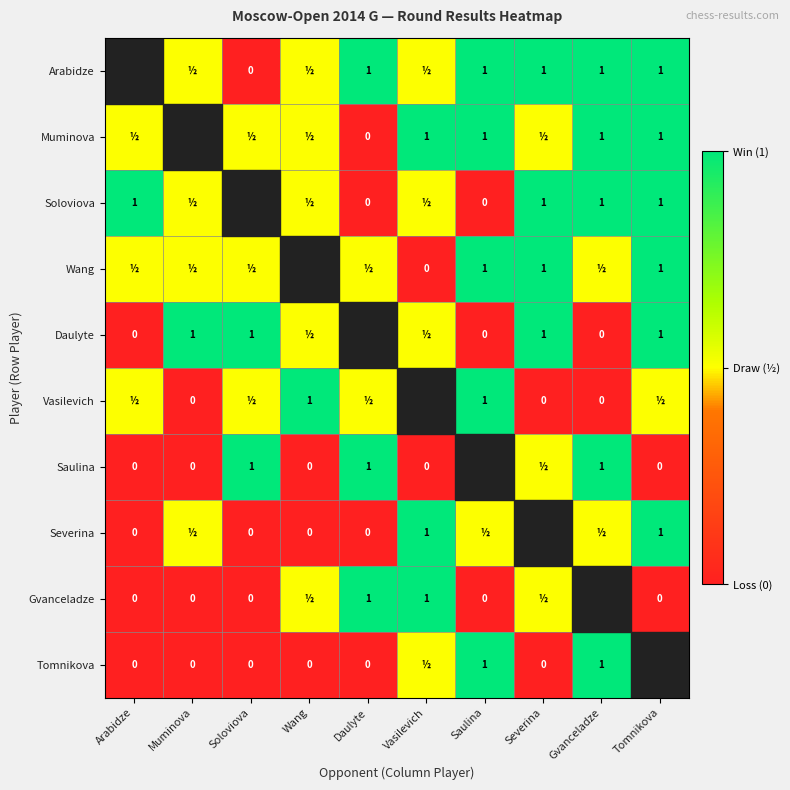

True or false: Saulina has a value of 1.0 at Daulyte.

True